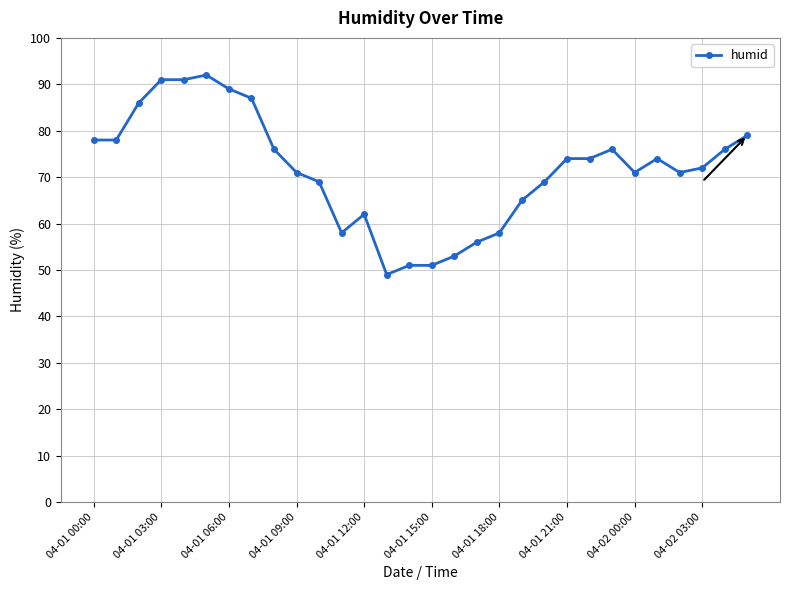

What is the sum of all values?

2147